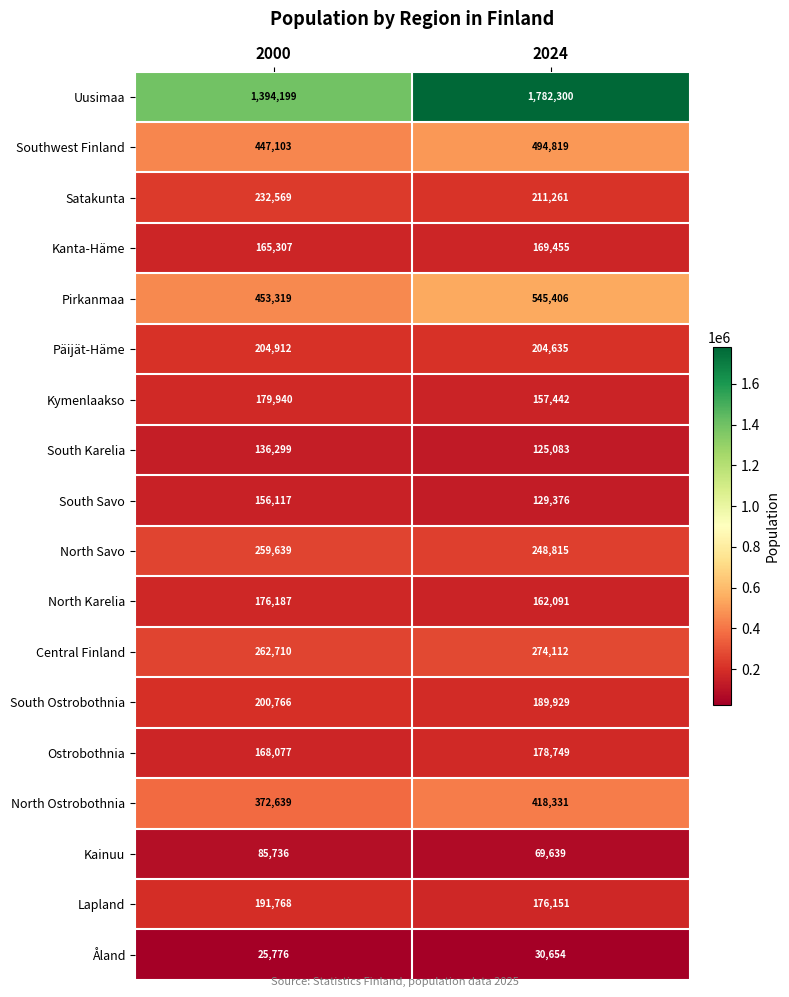

Rank the categories by Southwest Finland value from highest to lowest.

2024, 2000